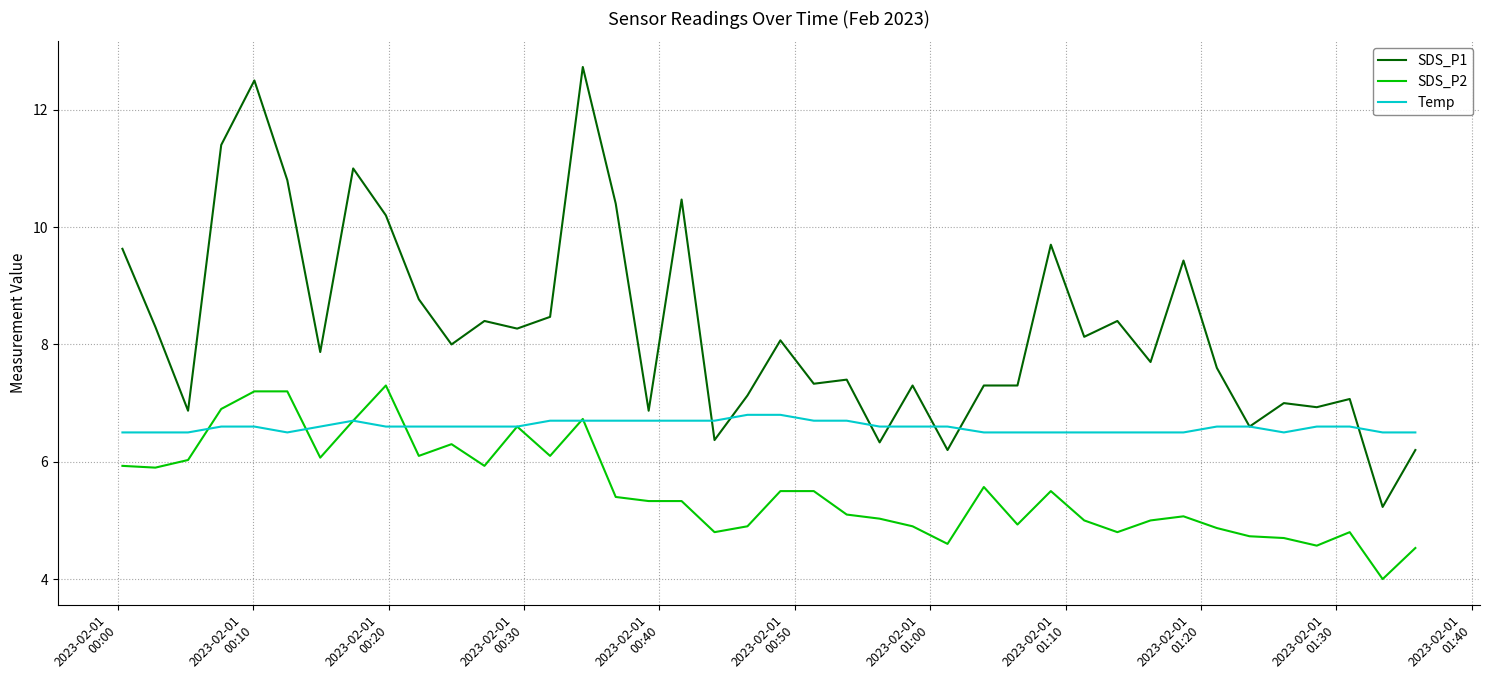

What is the lowest value of the Temp series?

6.5